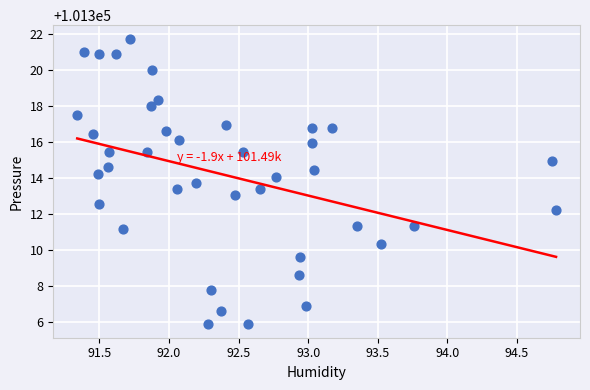

What is the range of Y values (max minus min)?

15.8